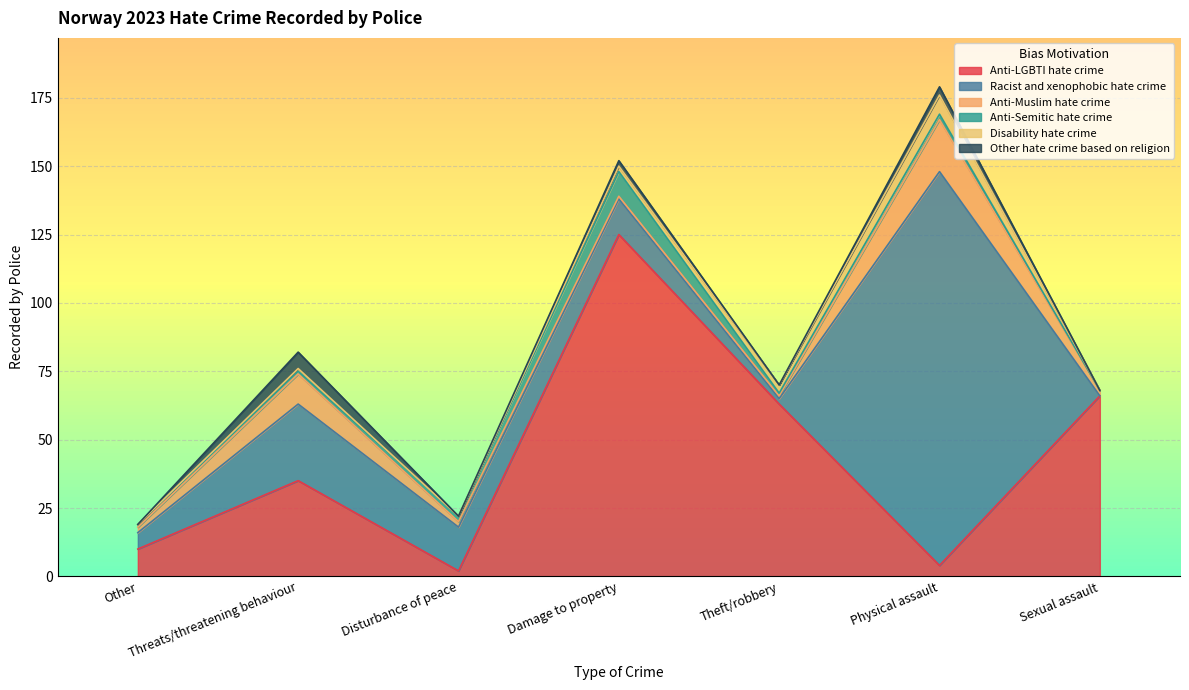

Does the chart display data point markers on the line(s)?

No